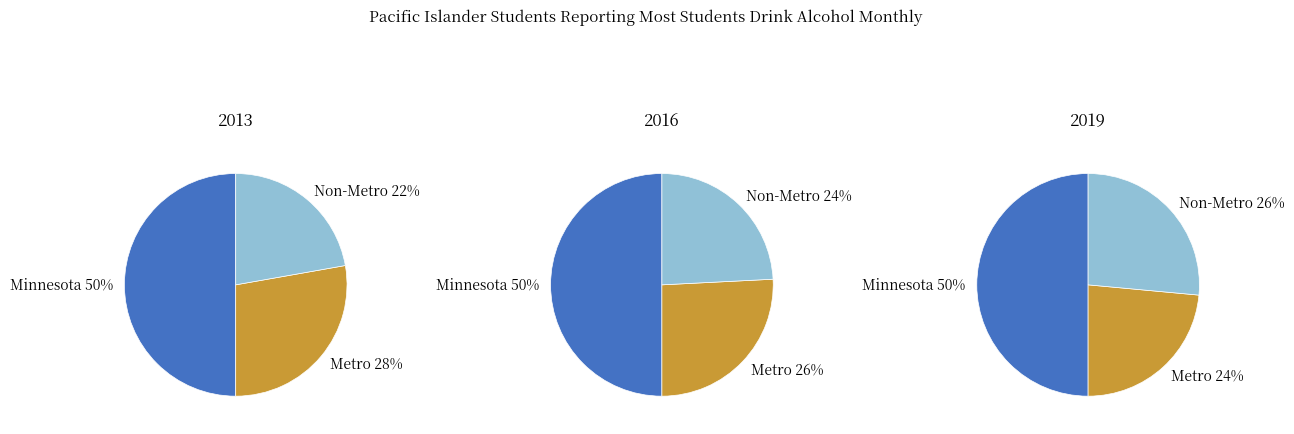

Which slice is the smallest?

Non-Metro